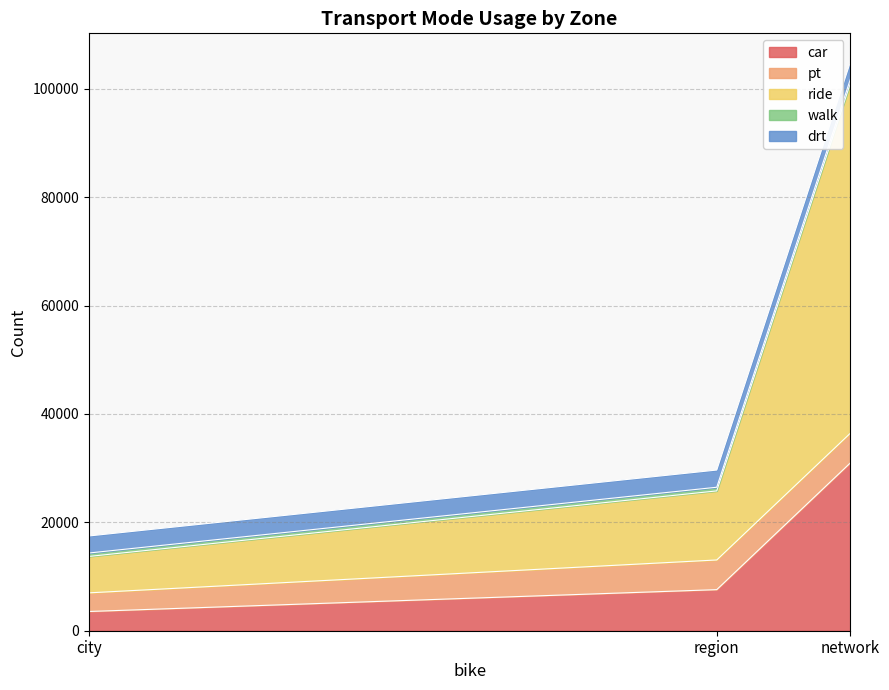

Which category has the highest value in the pt series?

network